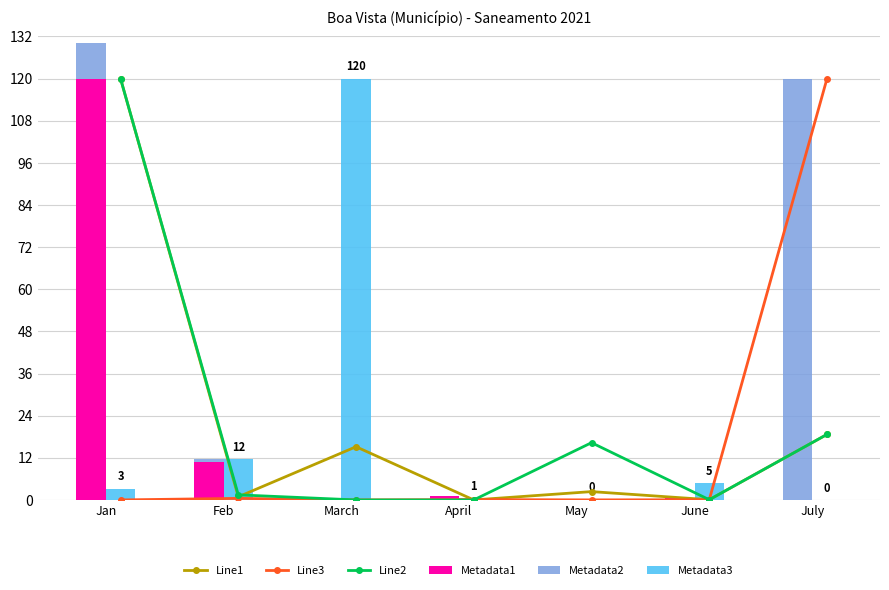

What is the difference between the maximum and second lowest values in the Metadata2 series?

120.0